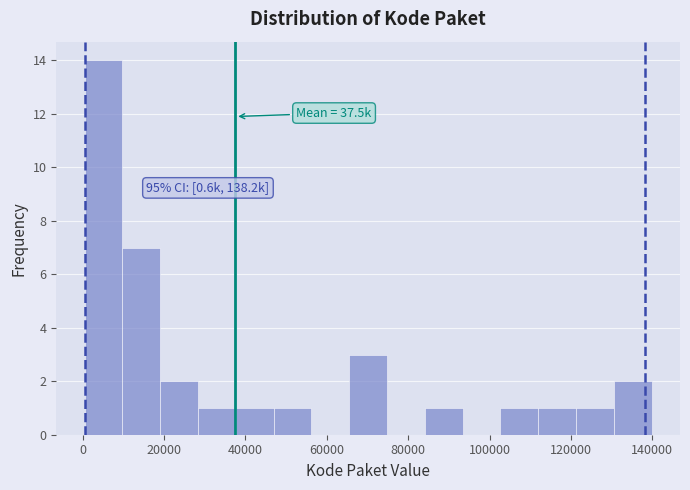

Which range on the x-axis has the tallest bar?

0 to 10000